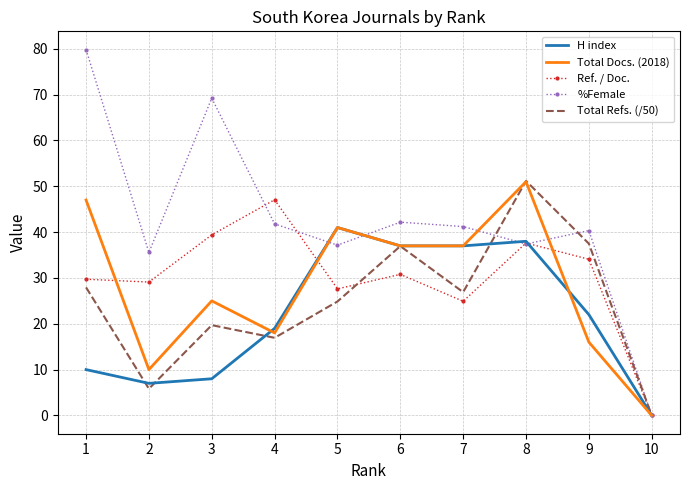

Is it true that Total Refs. (/50) equals 9.8 at 2?

False